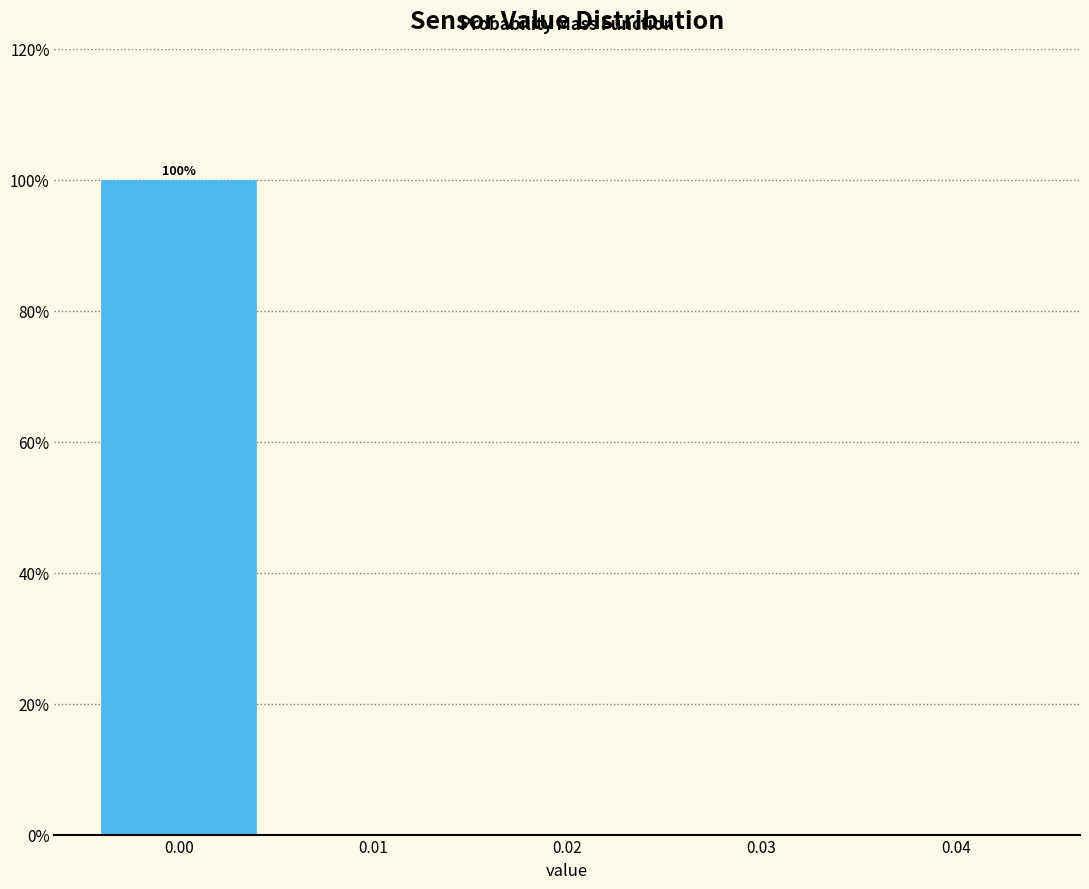

Over which range of the x-axis is the bar tallest?

-0.005 to 0.005